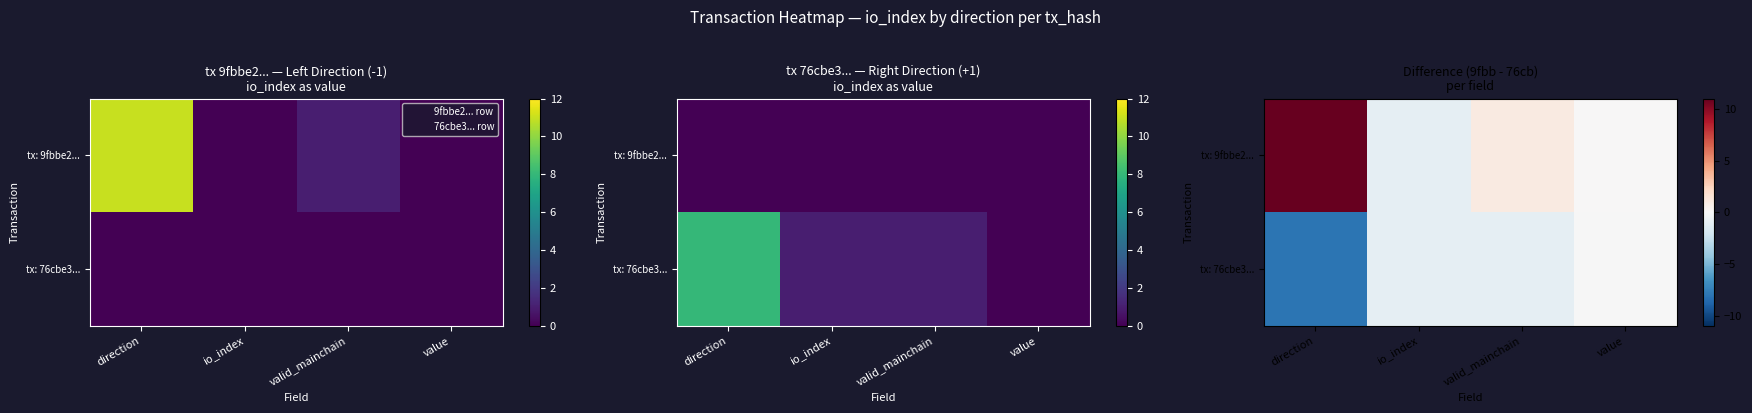

List the labels in order of tx: 9fbbe2... value, smallest first.

io_index, value, valid_mainchain, direction